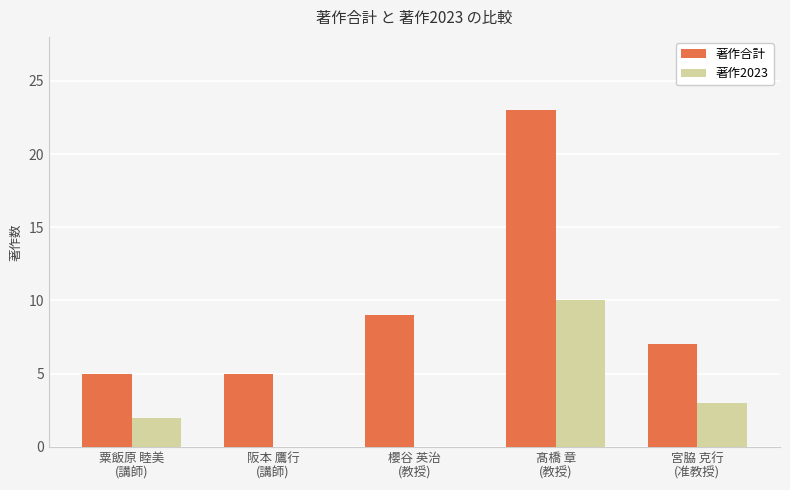

Are the bars grouped side by side (vs. stacked)?

Yes